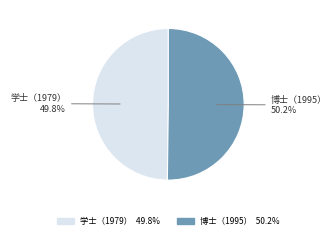

Does any single category account for the majority?

Yes